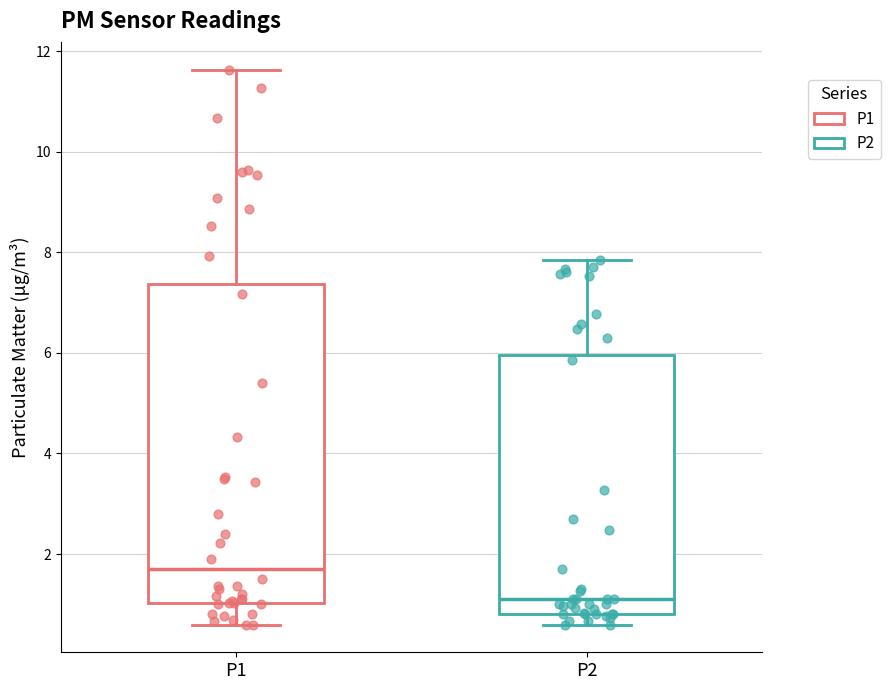

Reading left to right, read every box against the y-axis: the position of its median line, the range the box covers, and the ends of its whiskers. The values are not printed on the chart, so give them approximately, as read against the axis.

P1: median 1.8, box 1.0 to 7.4, whiskers 0.6 to 11.6
P2: median 1.2, box 0.8 to 6.0, whiskers 0.6 to 7.8